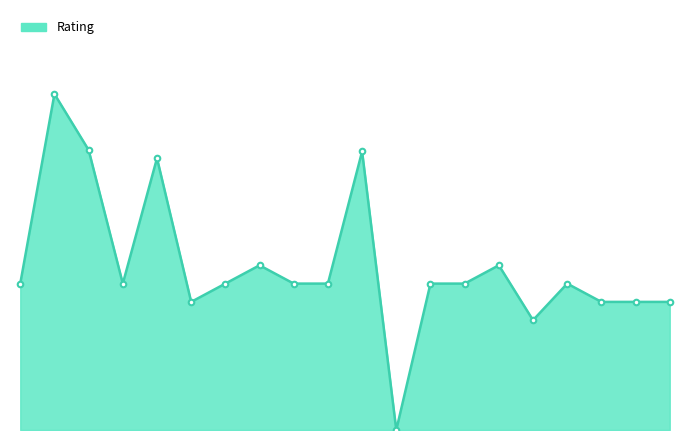

Does the chart have visible grid lines?

No